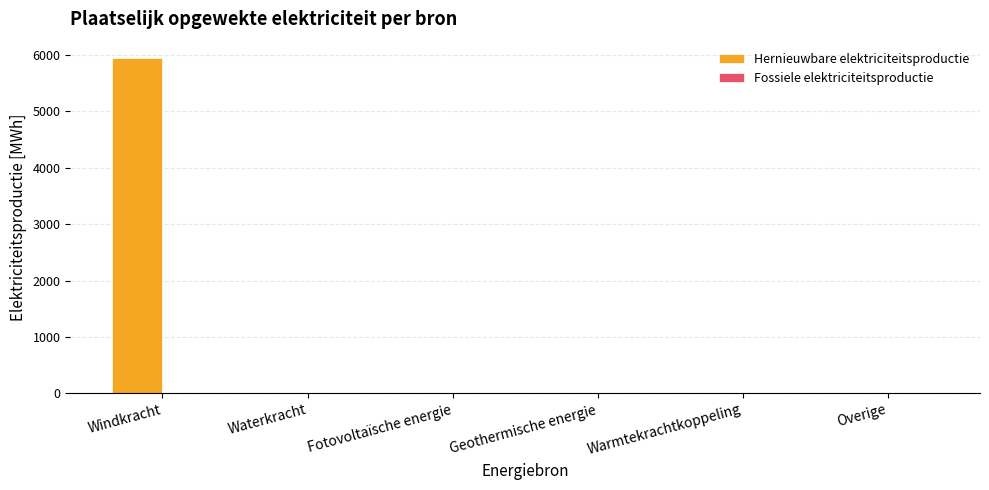

What is the sum of all values?

5939.5